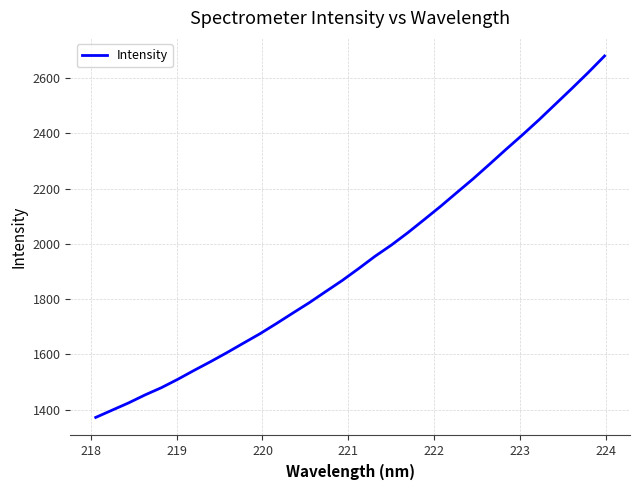

What is the smallest value displayed?

1371.5